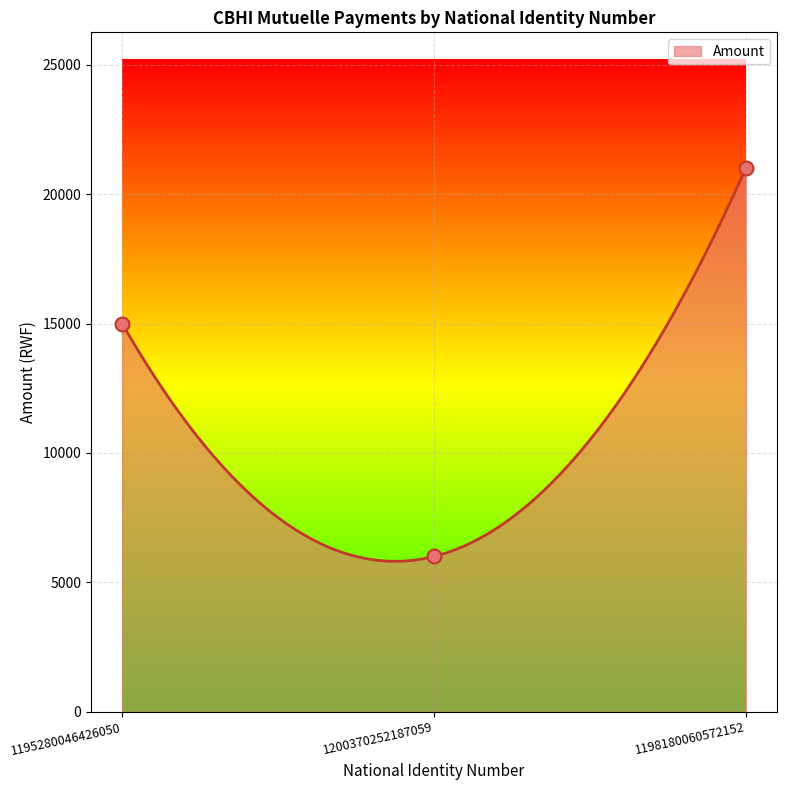

Which has a higher value, 1195280046426050 or 1200370252187059?

1195280046426050